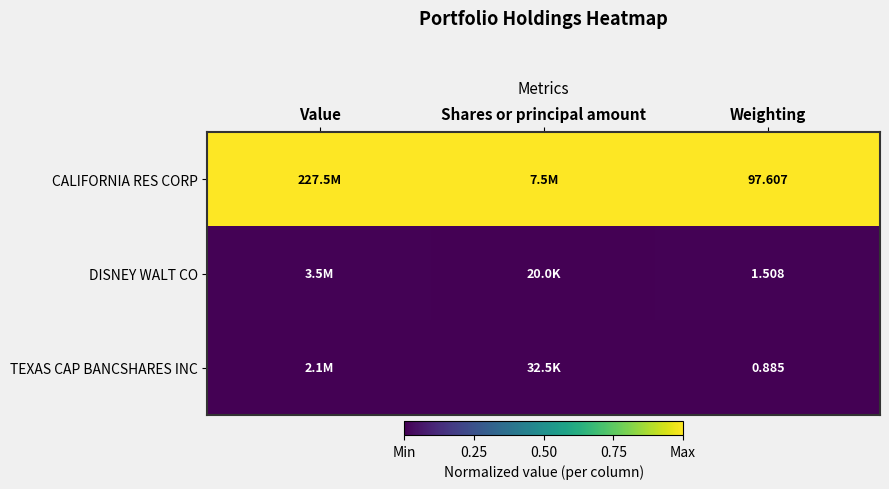

Is the value of TEXAS CAP BANCSHARES INC at Weighting greater than the value of CALIFORNIA RES CORP at Weighting?

No